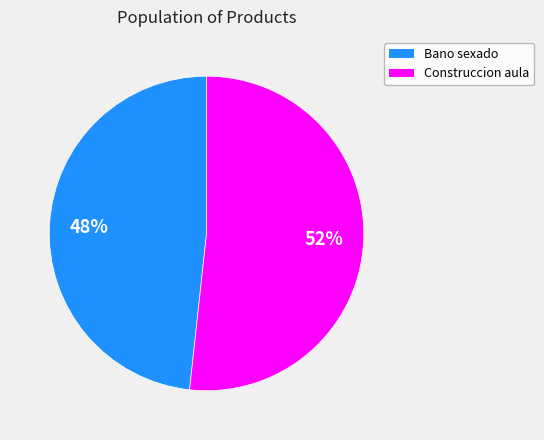

Is there a majority slice in this chart?

Yes